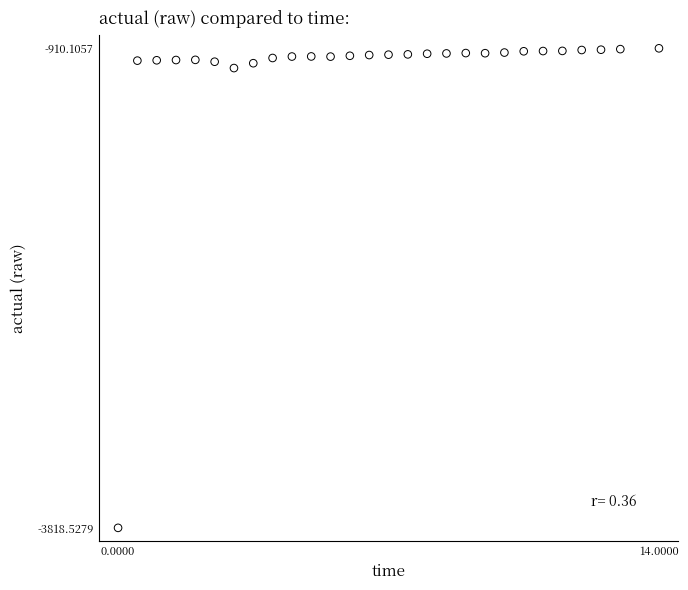

What is the range of Y values (max minus min)?

2908.4